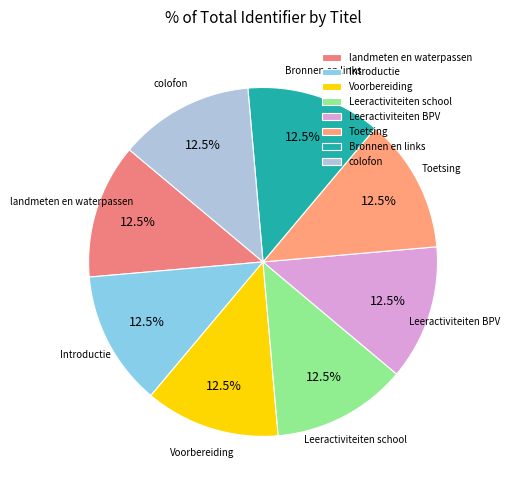

True or false: Voorbereiding accounts for 4% of the total.

False